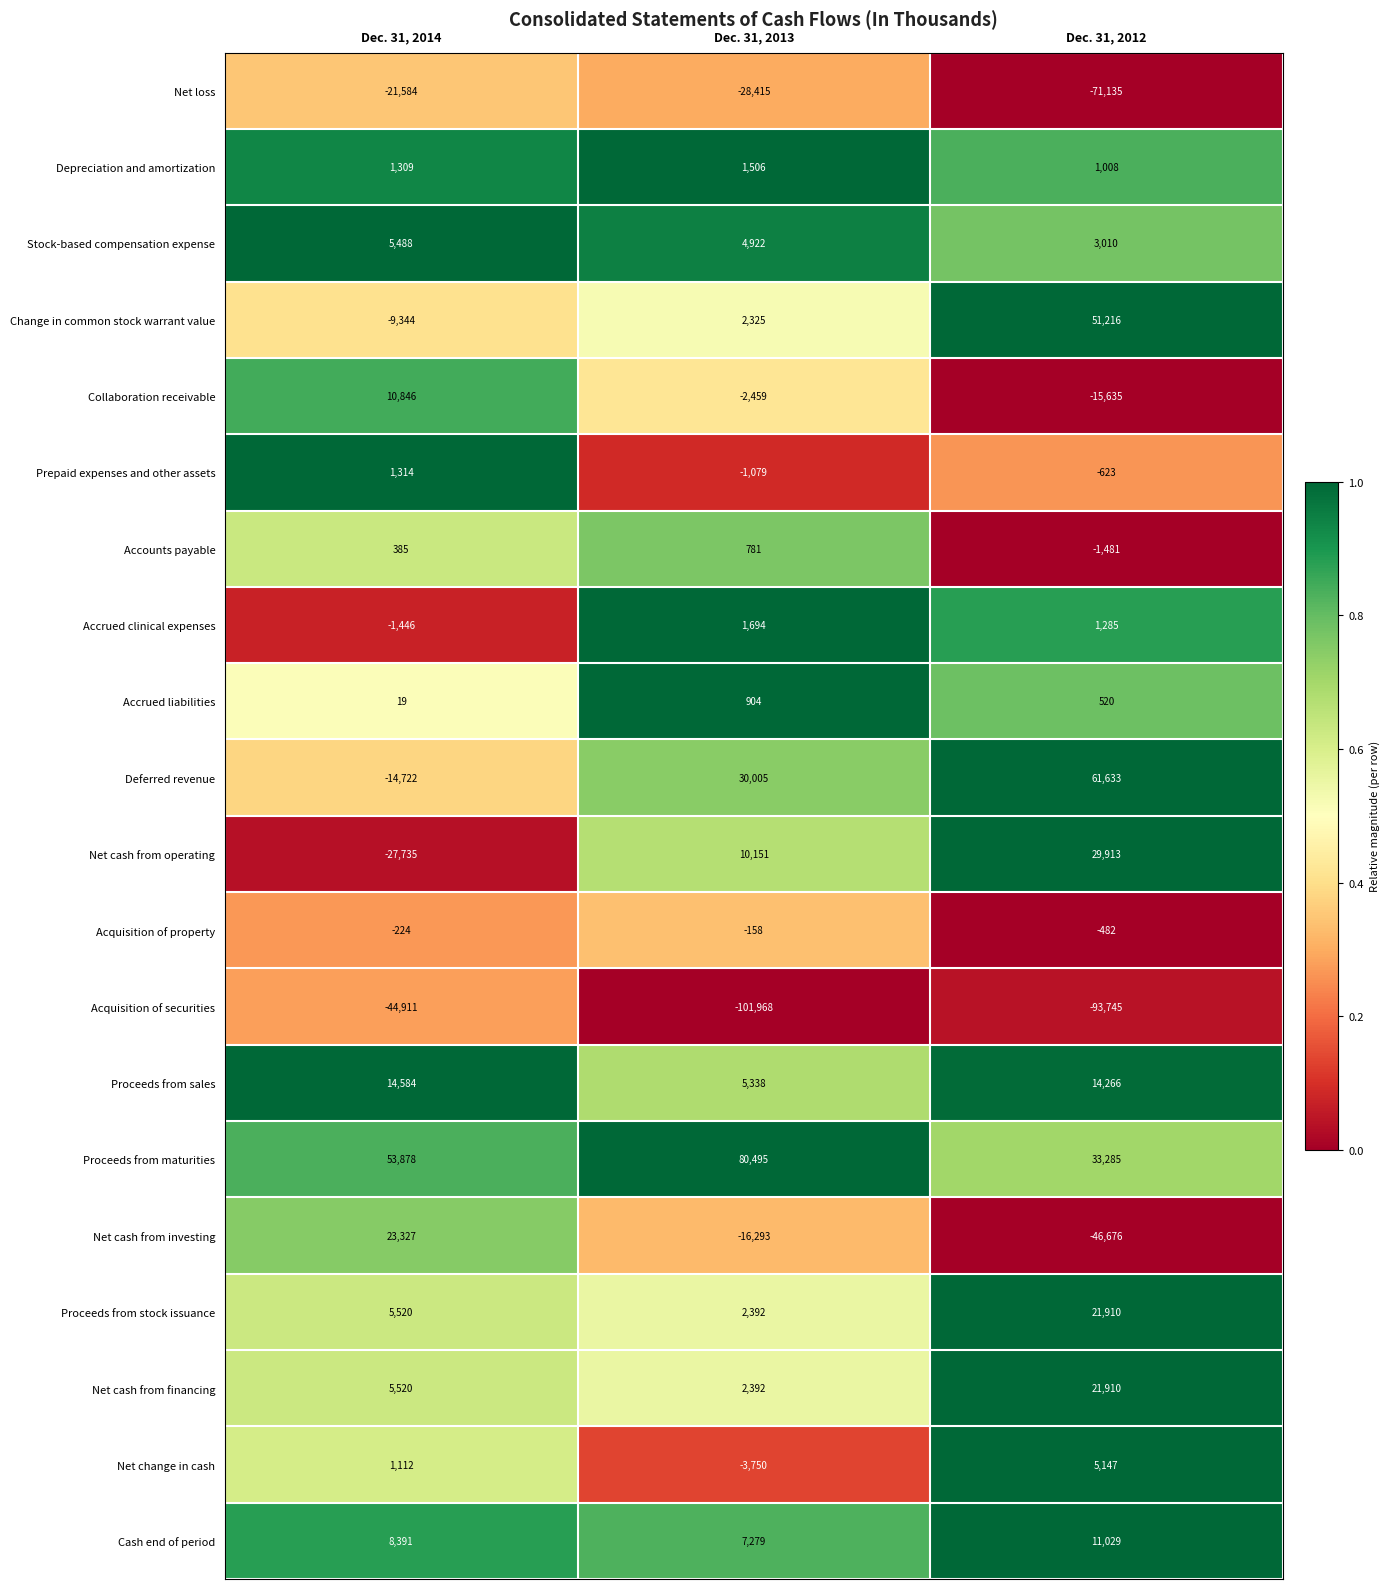

Which series has the widest spread of values?

Deferred revenue